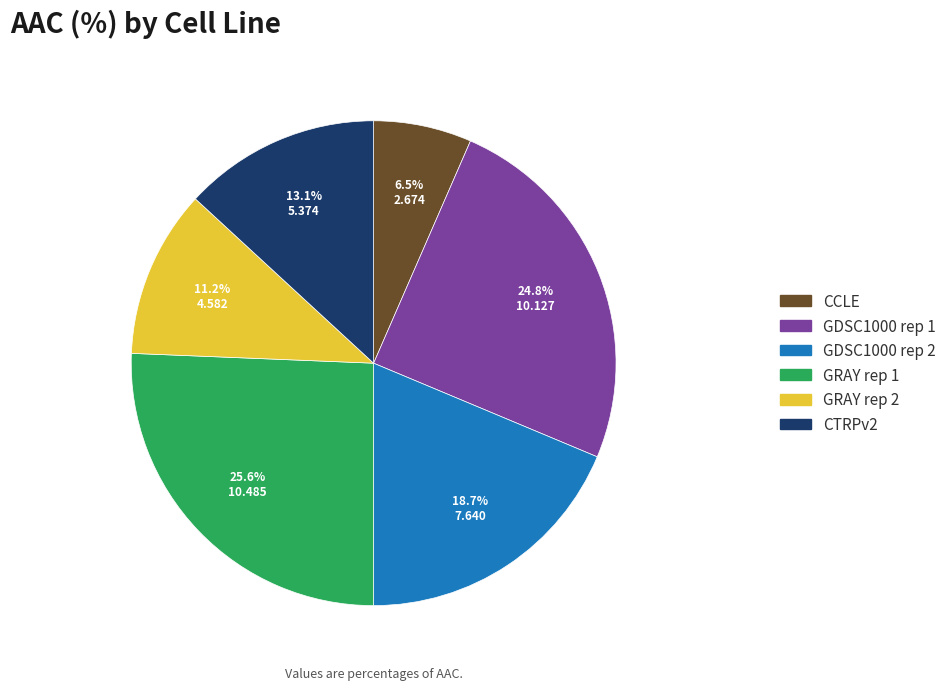

What is the smallest slice in the pie chart?

CCLE